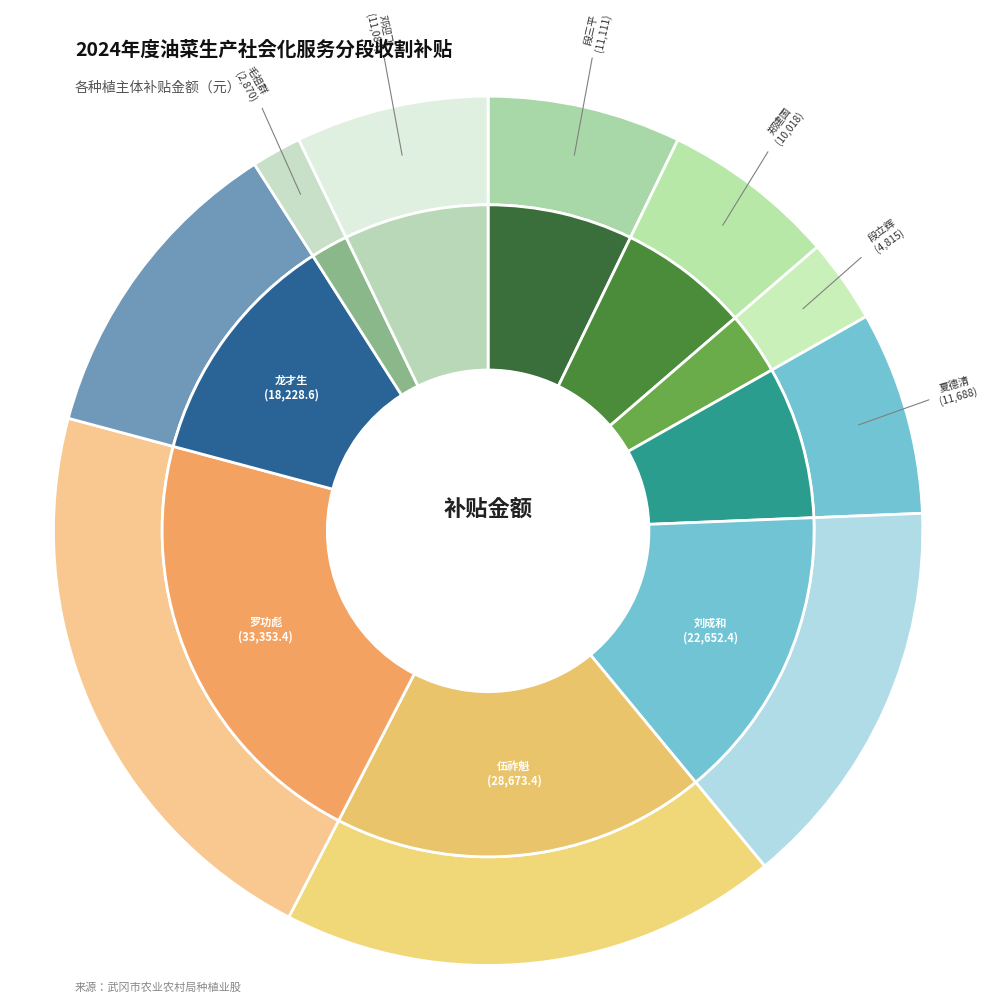

To the nearest percent, what is the difference between the 段立辉 and 段三平 slice percentages?

4%